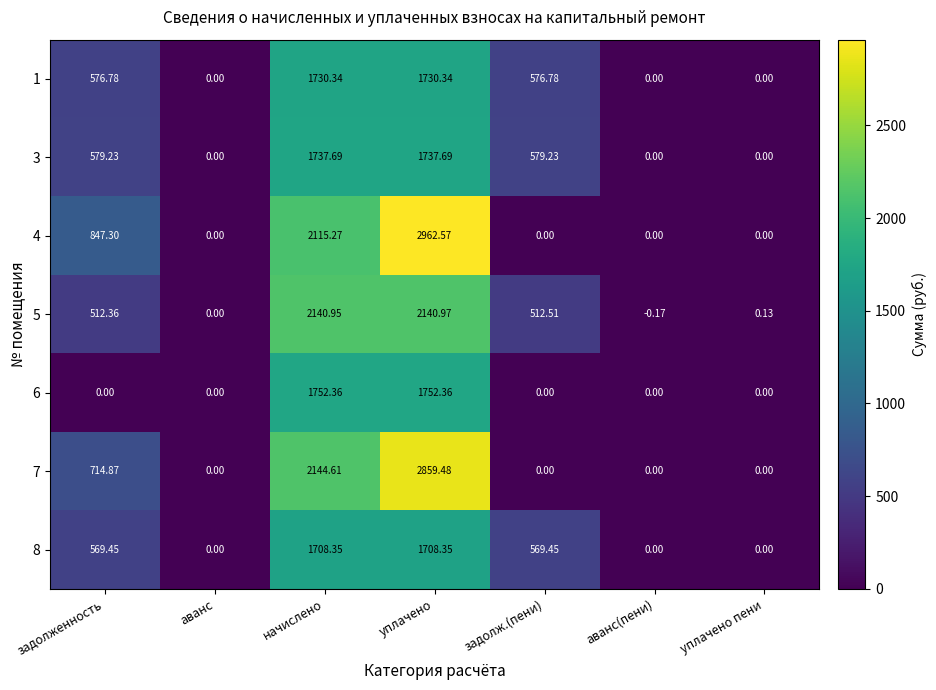

Which series has the largest total across all categories?

4